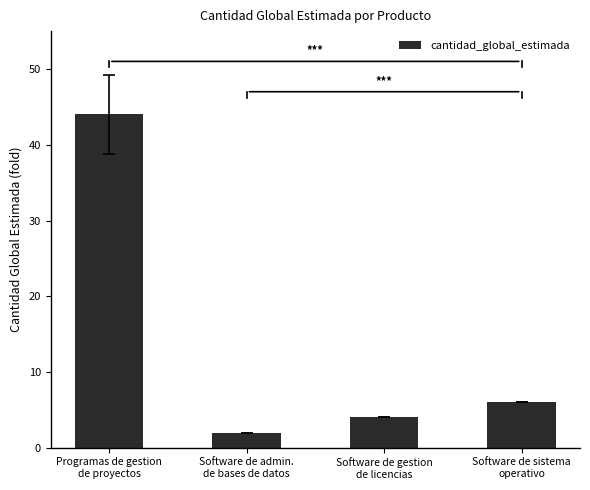

What is the sum of the values at Programas de gestion
de proyectos and Software de sistema
operativo?

50